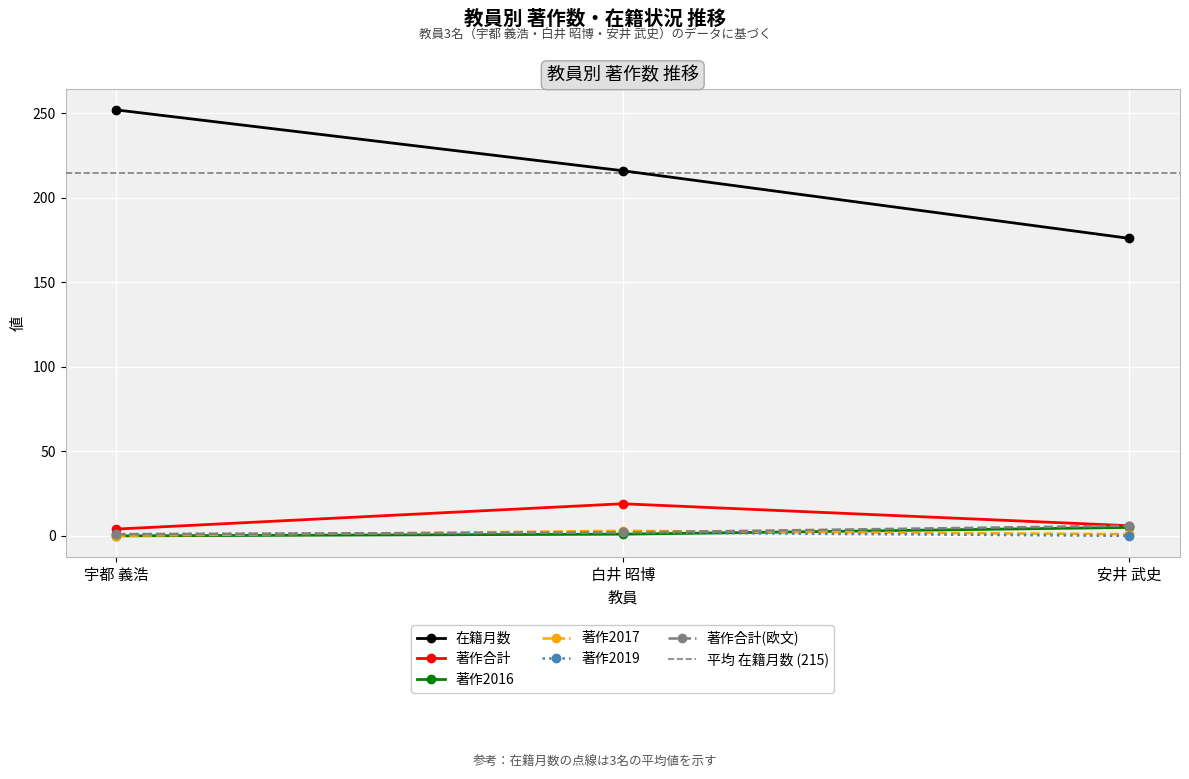

What is the value of the 著作2016 point at the 3rd from the left?

5